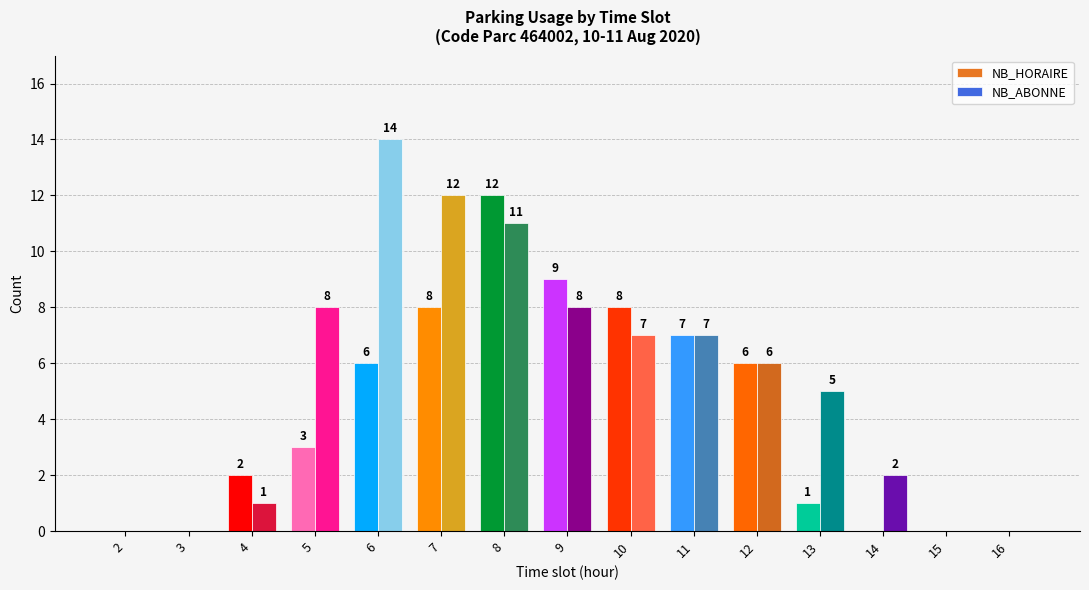

What is the sum of all NB_HORAIRE values?

62